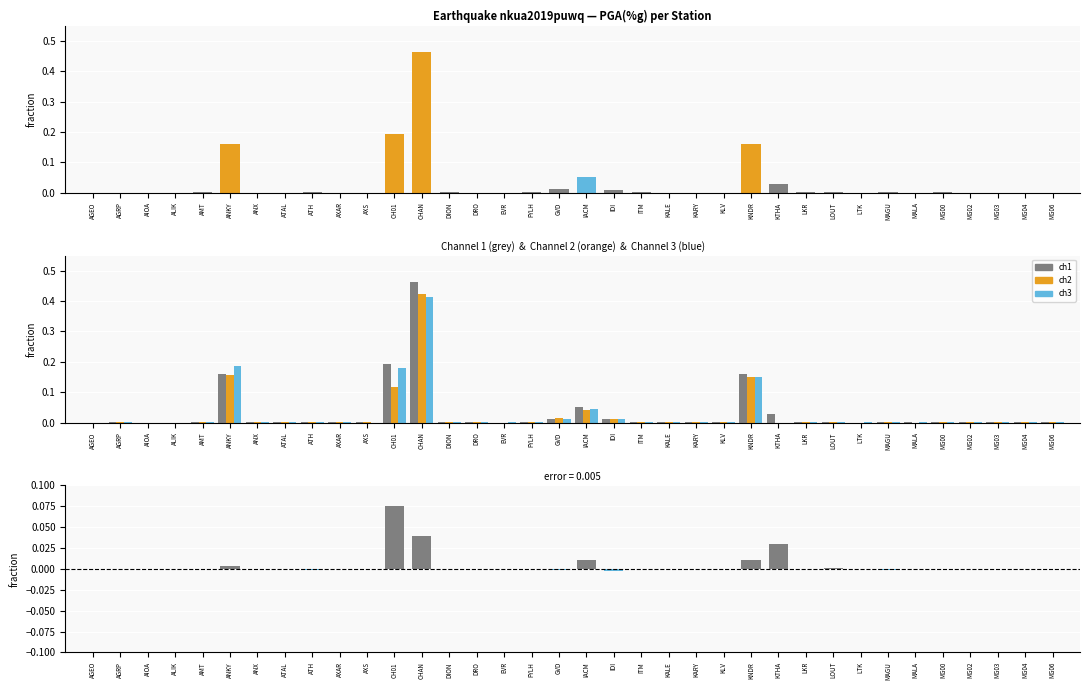

Rank the series by their maximum value, from lowest to highest.

Ch1 - Ch2, PGA ch3, PGA ch2, Channel 1, PGA ch1